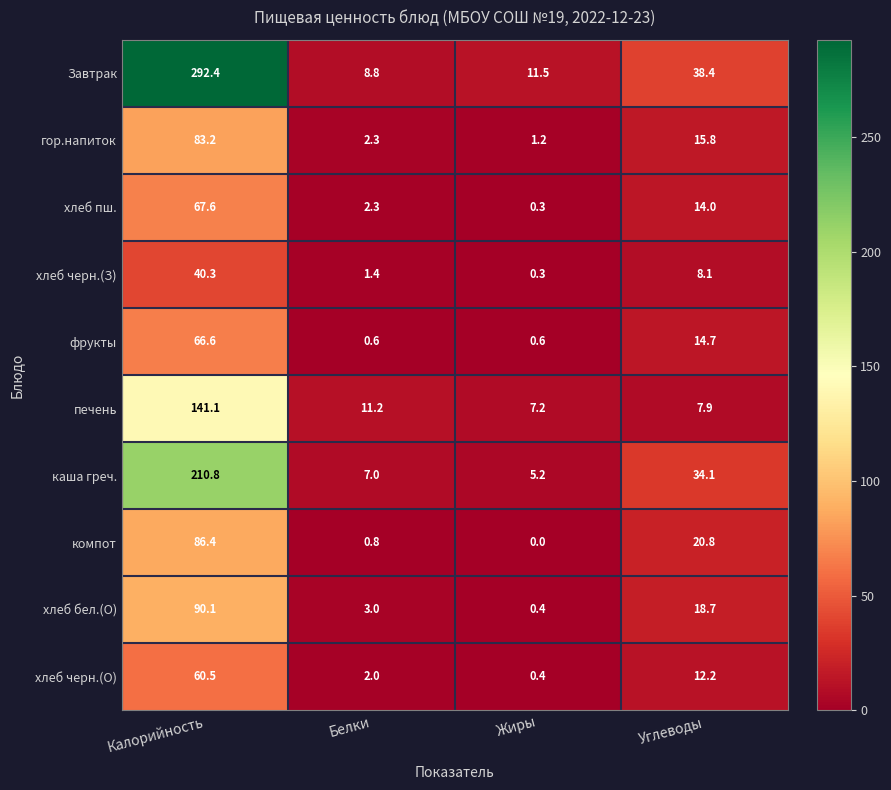

The value of гор.напиток at Калорийность is 45.0. True or false?

False